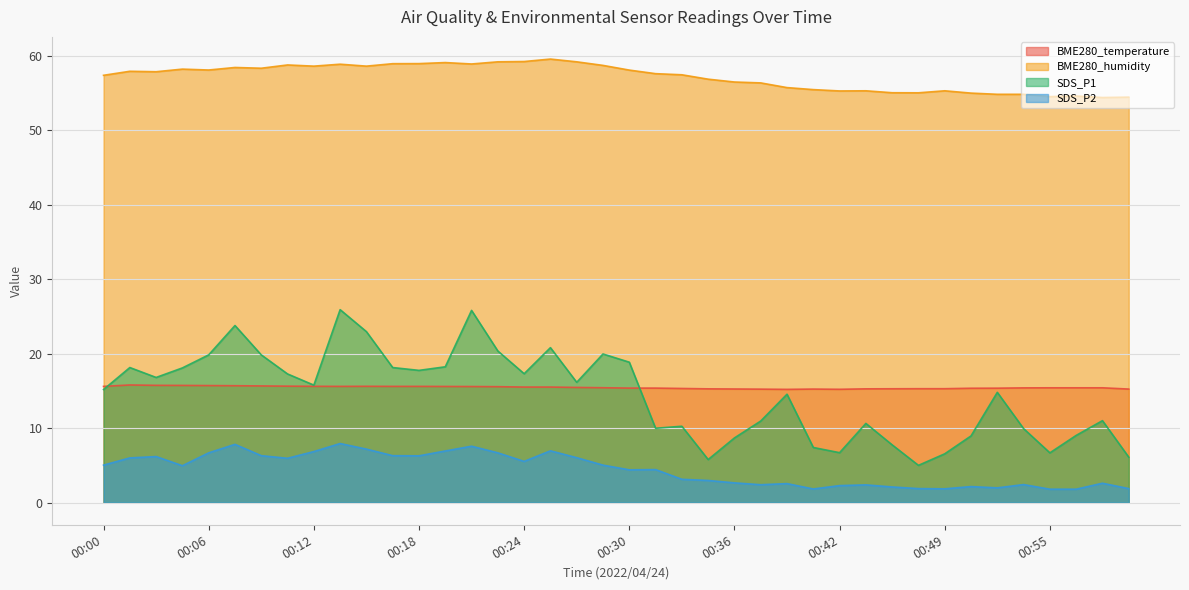

What is the total value across all series at 00:32?

87.4